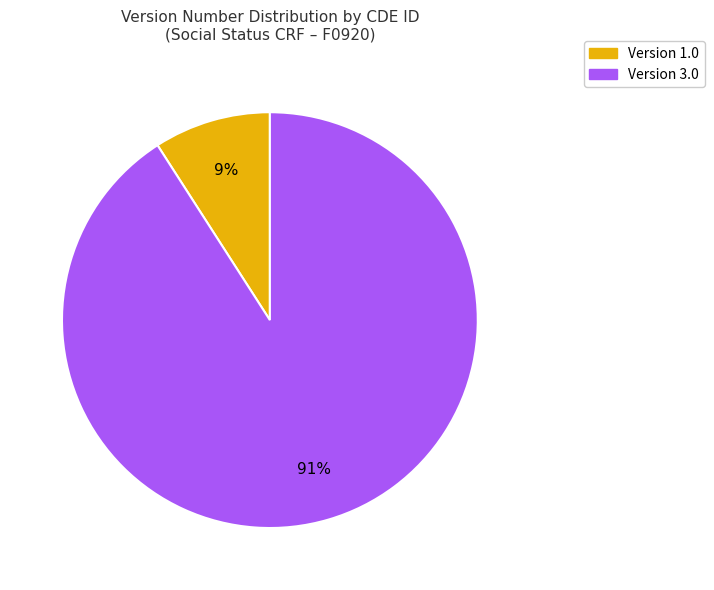

To the nearest percent, what is the average slice percentage?

50%